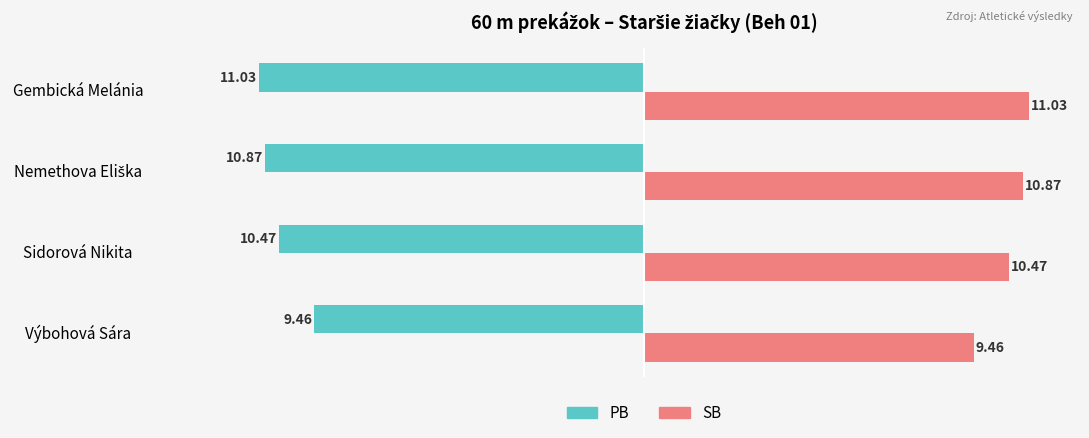

Which category has the highest value in the SB series?

Gembická Melánia